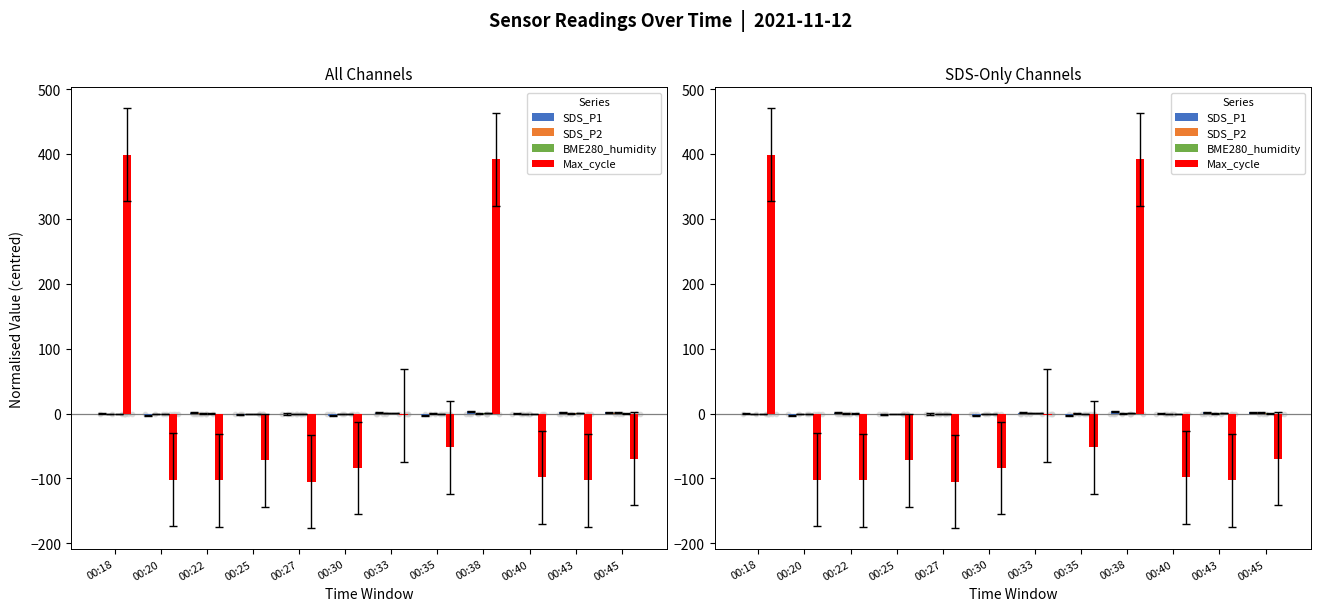

Which series has the largest Y range (max minus min)?

Max_cycle